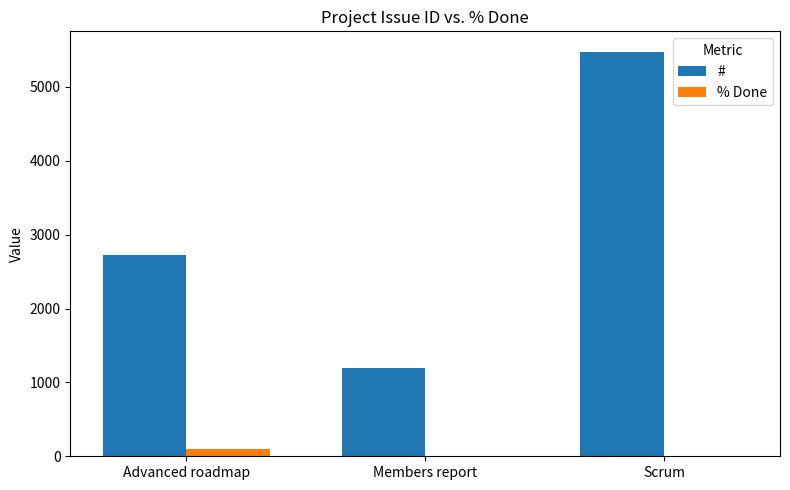

Does the chart contain stacked bars?

No